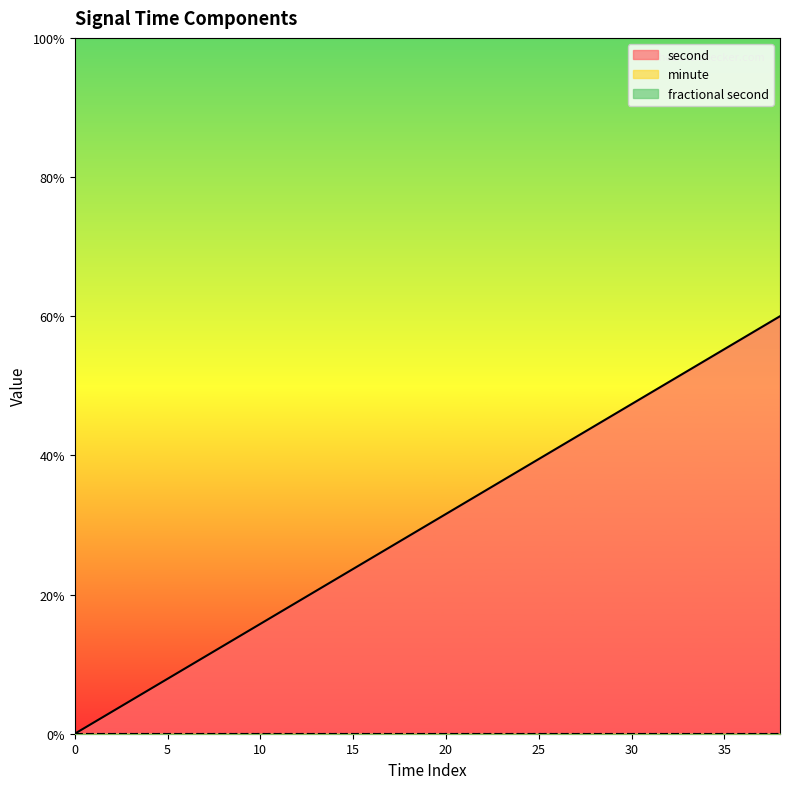

True or false: minute and fractional second cross at least once.

False